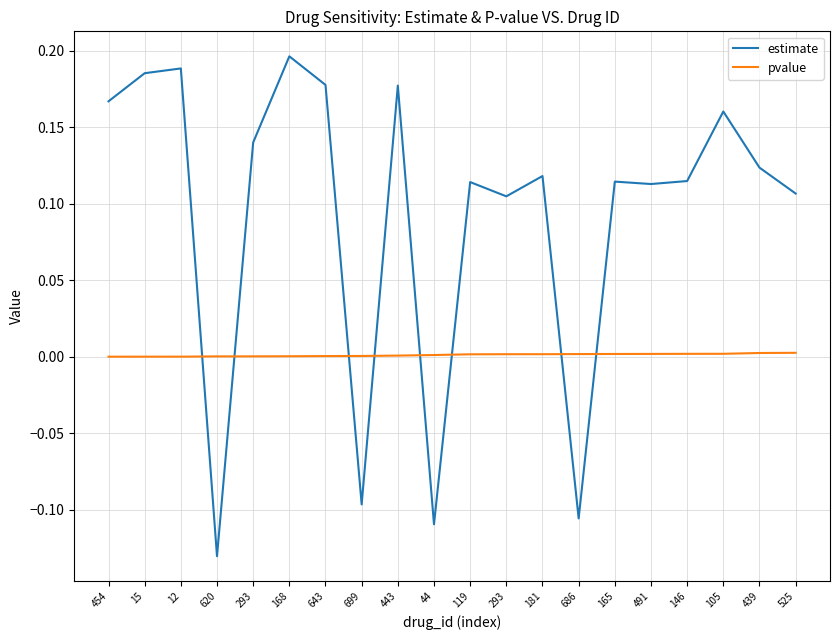

Does the chart display data point markers on the line(s)?

No